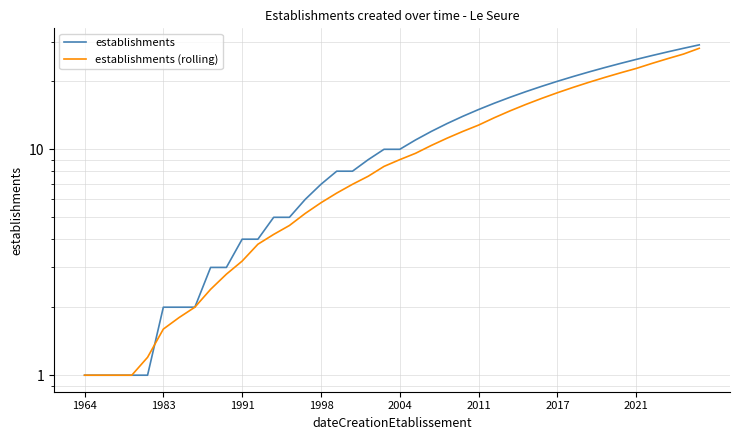

Does the chart display data point markers on the line(s)?

No